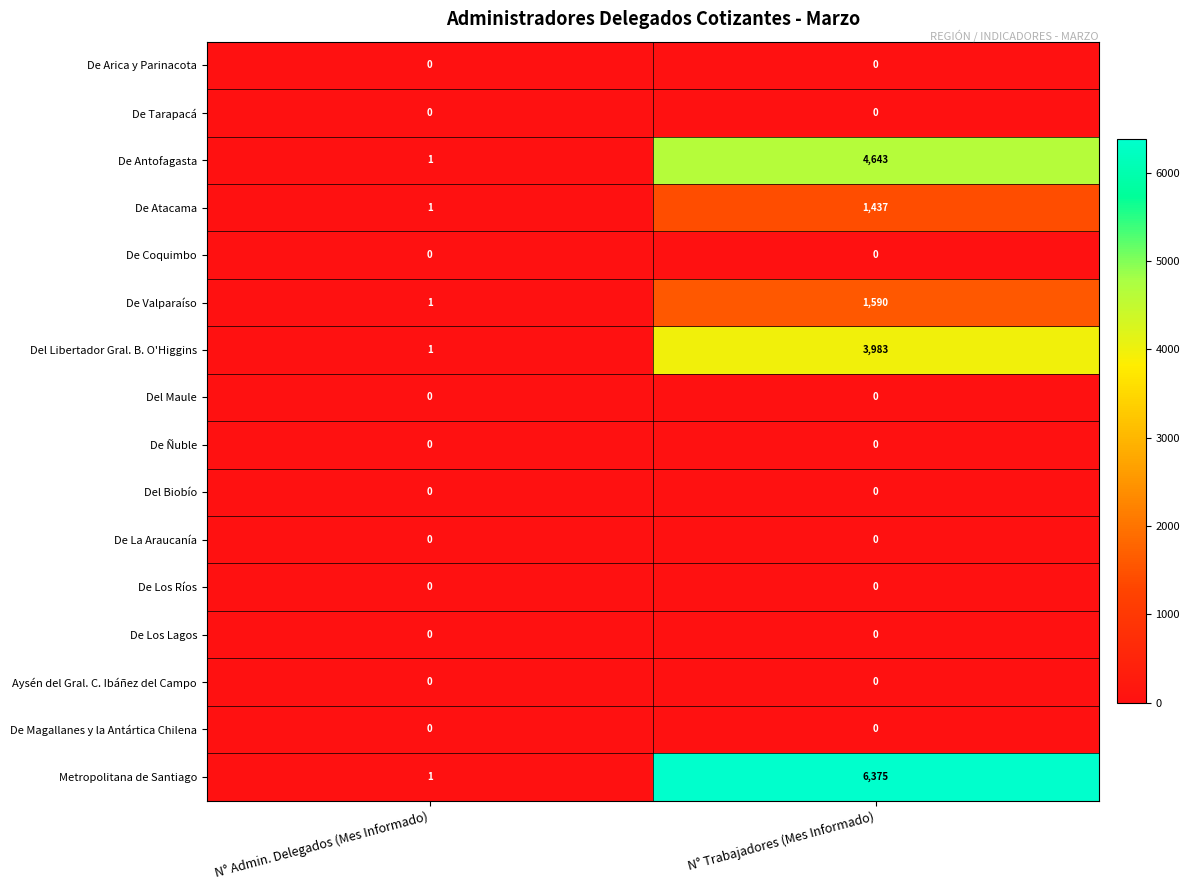

The value of Del Maule at N° Trabajadores (Mes Informado) is 0. True or false?

True